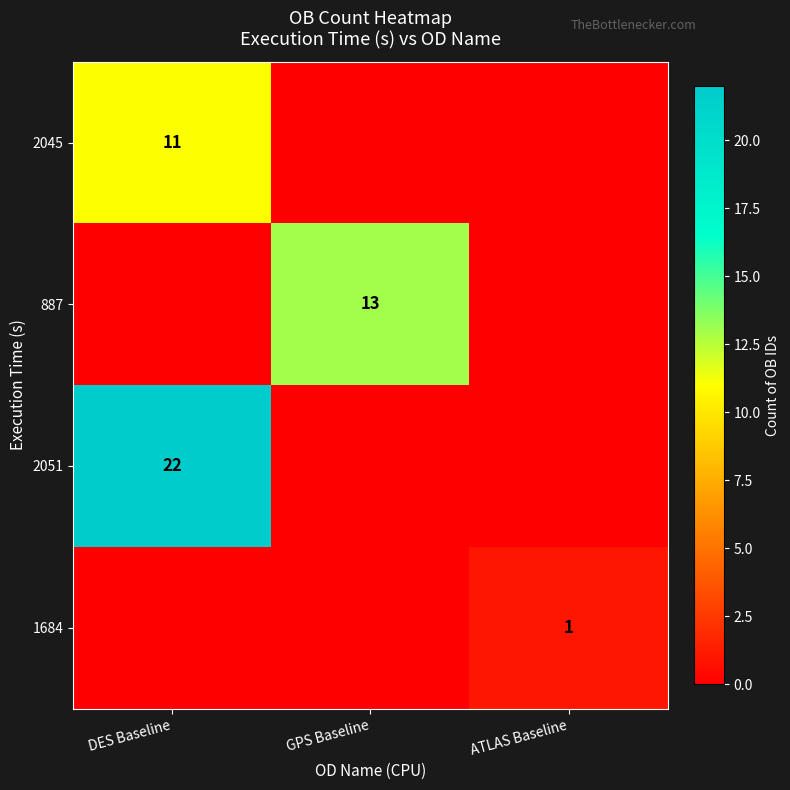

Is it true that 2051 equals 13 at DES Baseline?

False